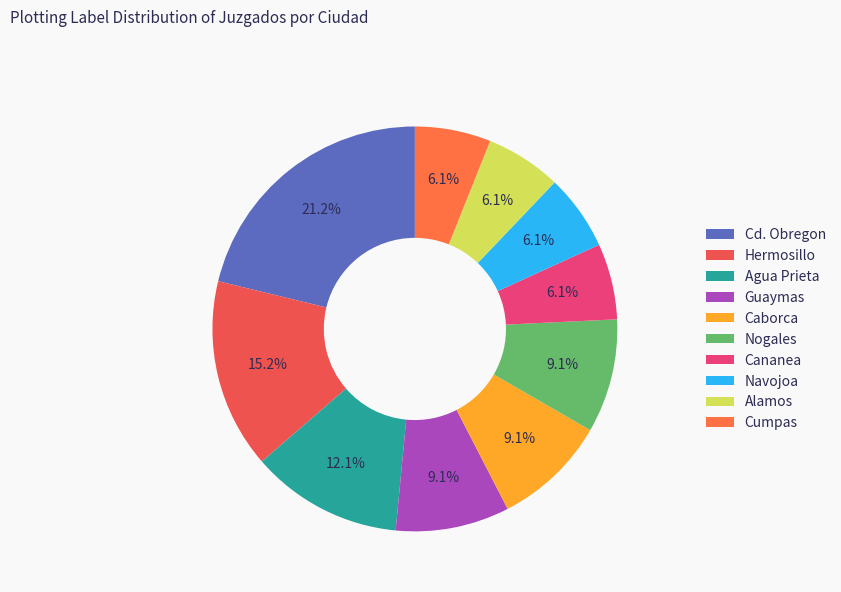

How many slices are in this pie chart?

10